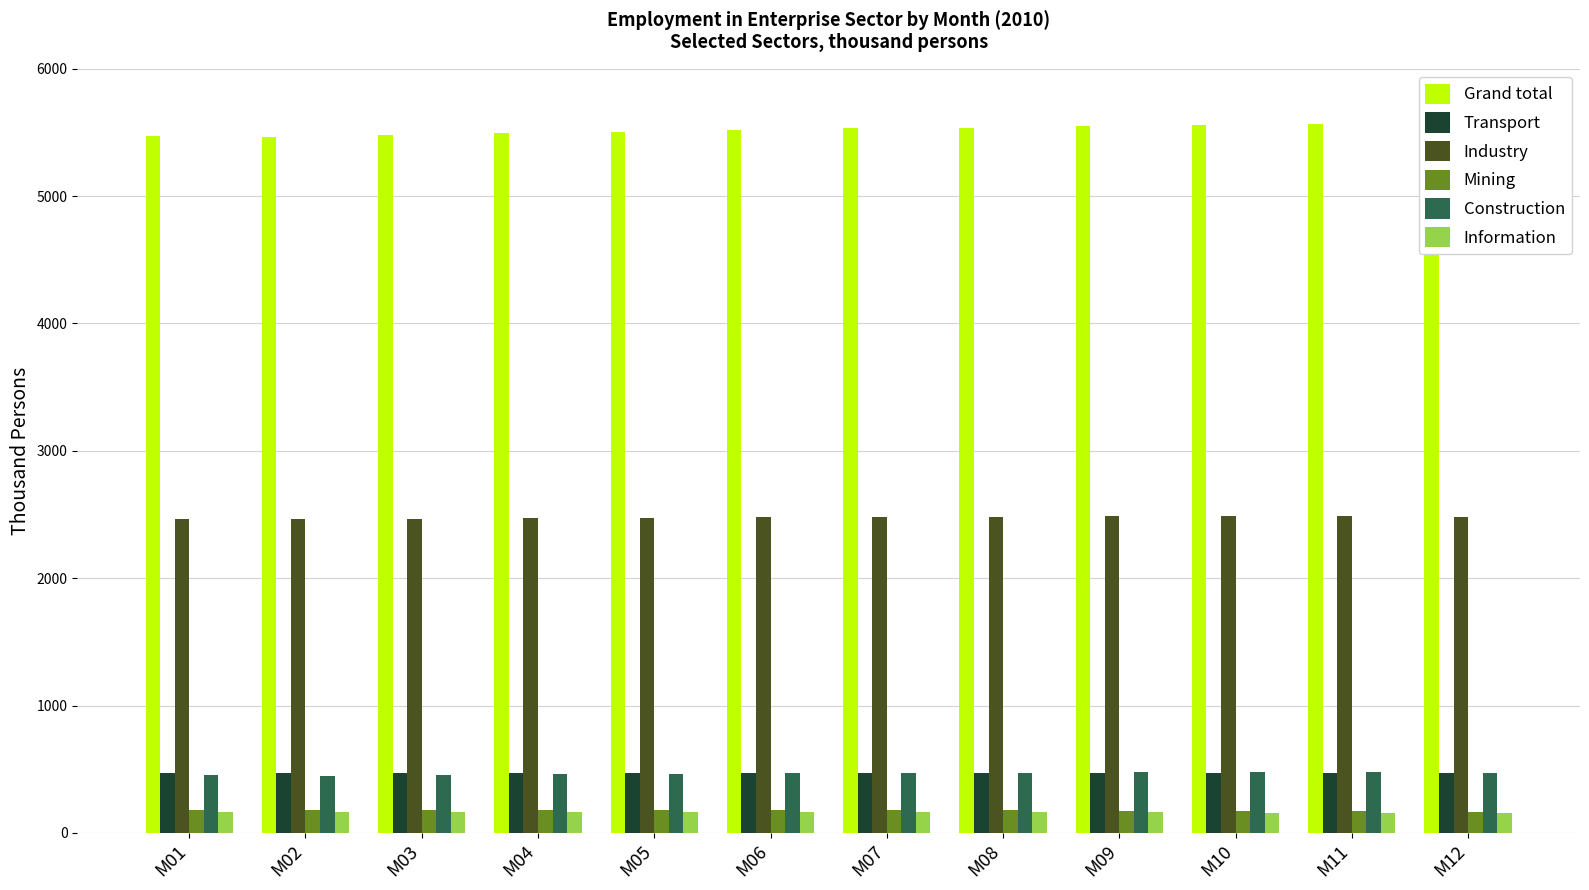

Which series has the widest spread of values?

Grand total